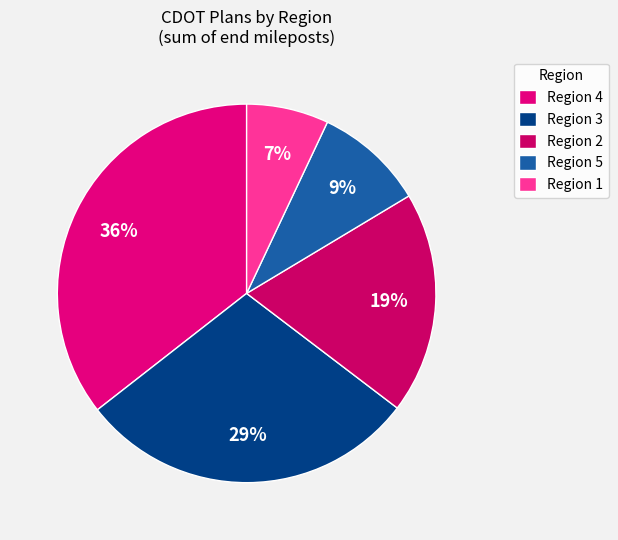

Which slice is the smallest?

Region 1